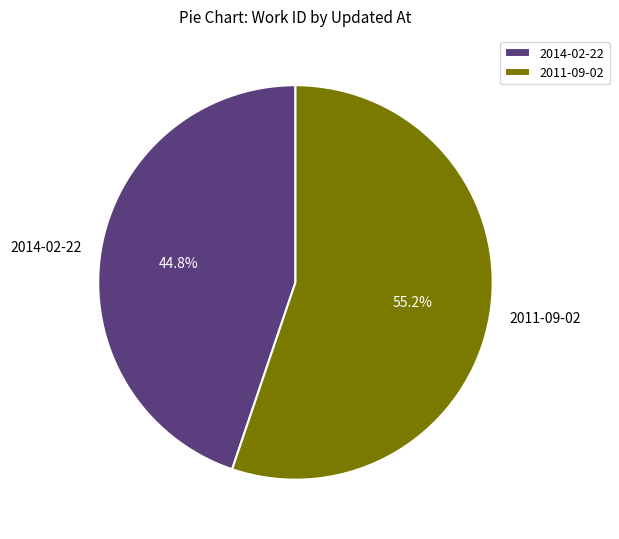

Is 2011-09-02 the majority of the pie?

Yes